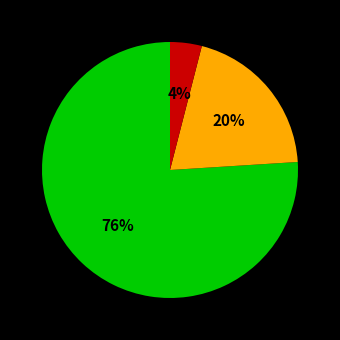

To the nearest percent, what is the difference between the largest and smallest slice percentages?

72%